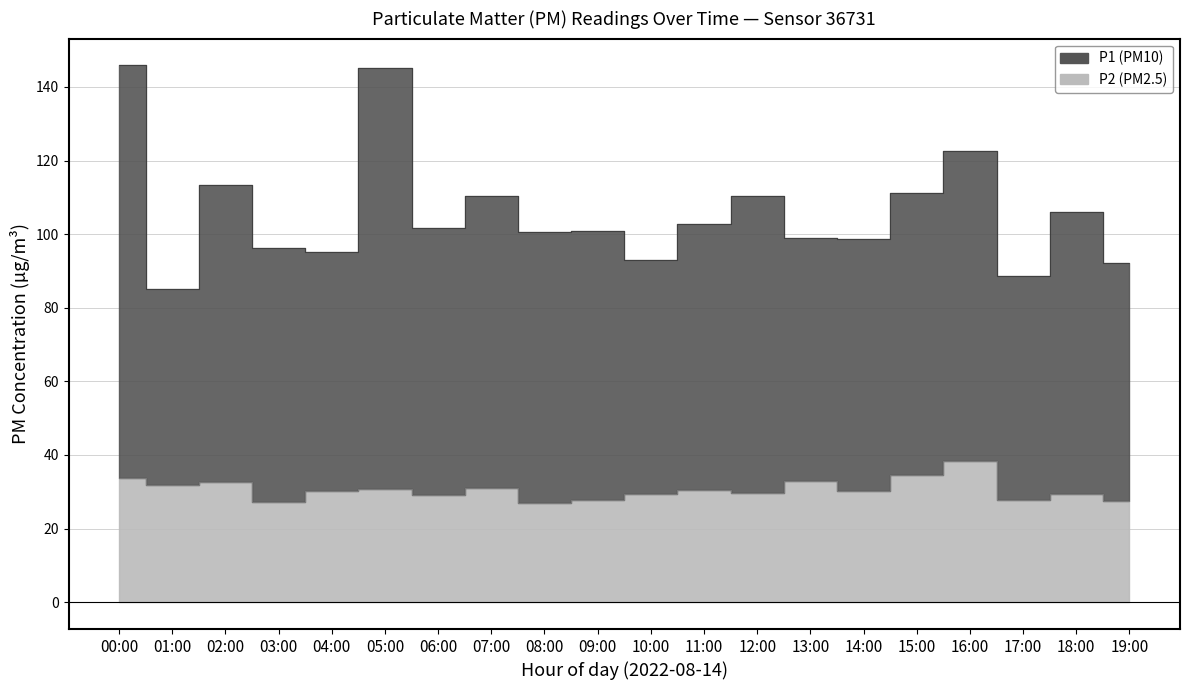

What is the value of the P2 point at the 6th from the left?

30.7